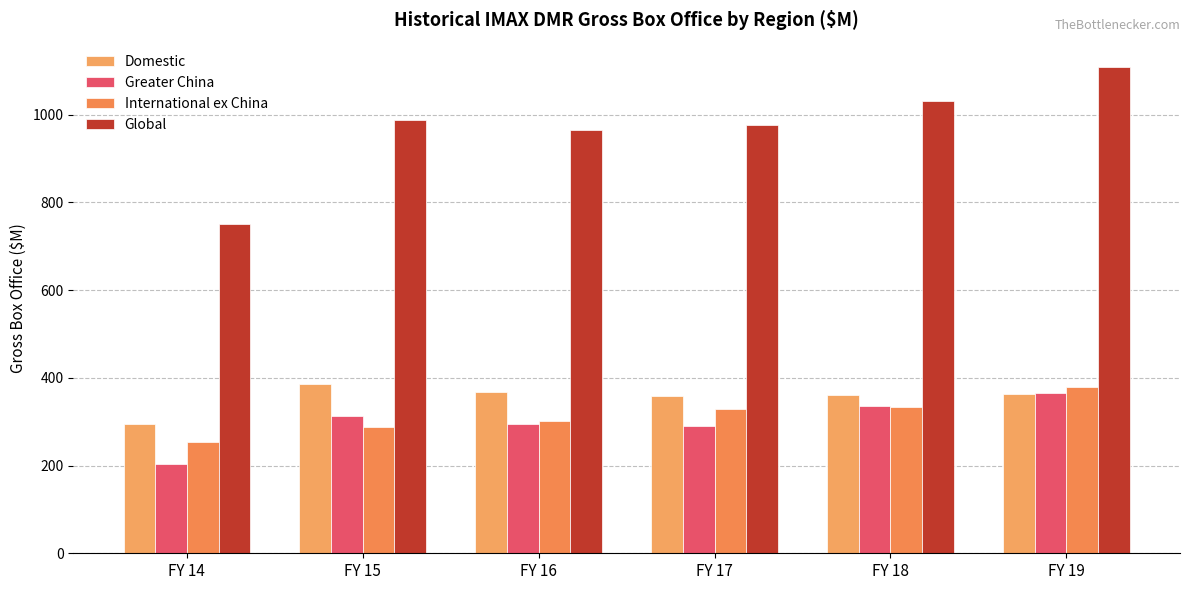

What is the difference between the highest and lowest values at FY 15?

699.1